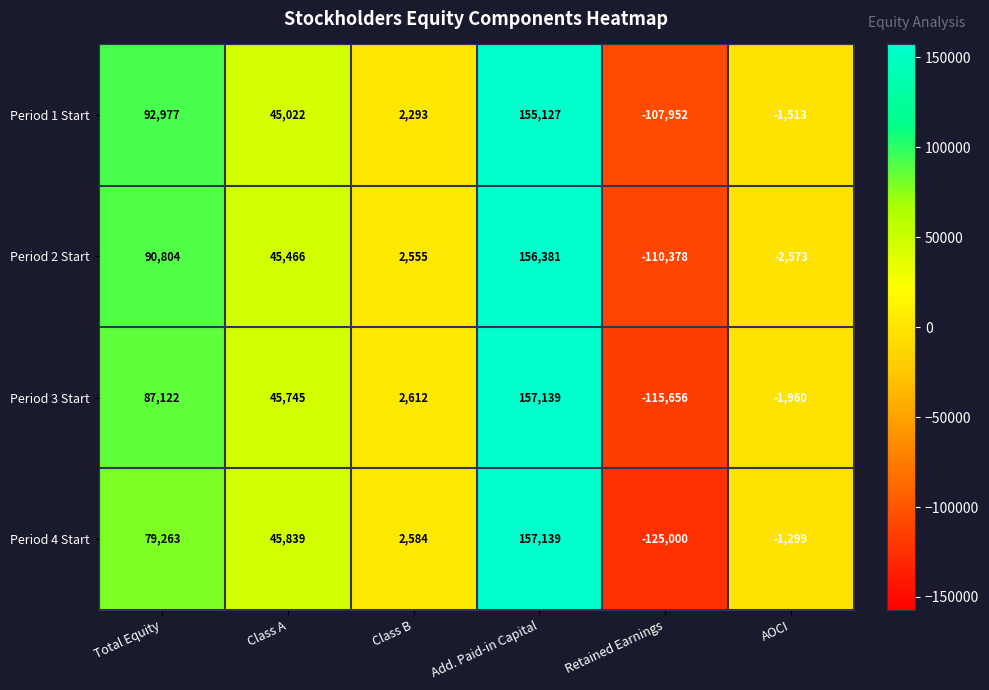

Is the value of Period 2 Start at Total Equity greater than the value of Period 4 Start at Class B?

Yes